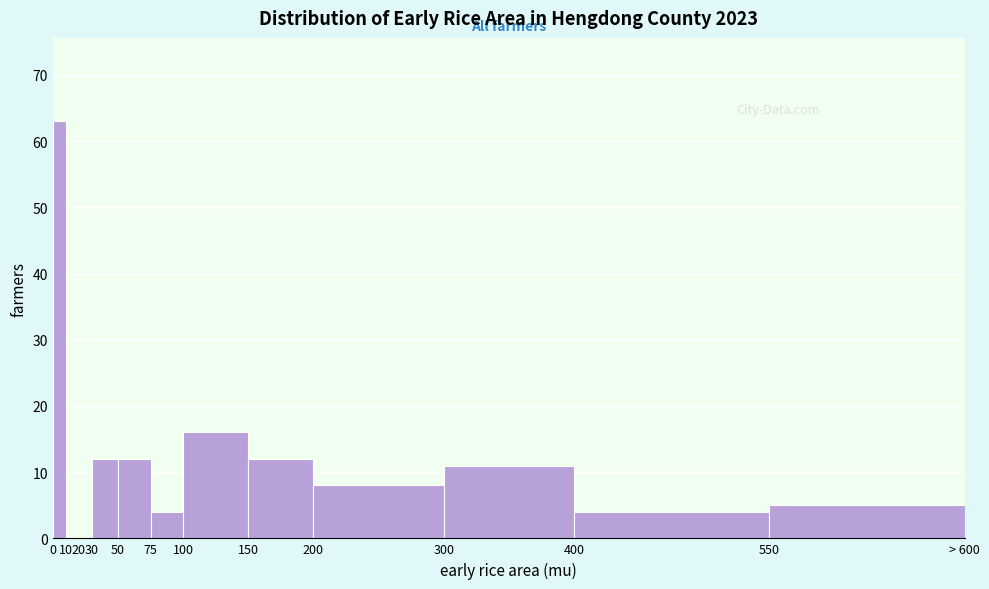

Reading left to right, extract all data points from this chart.

0=63	10=0	20=0	30=12	50=12	75=4	100=16	150=12	200=8	300=11	400=4	550=5